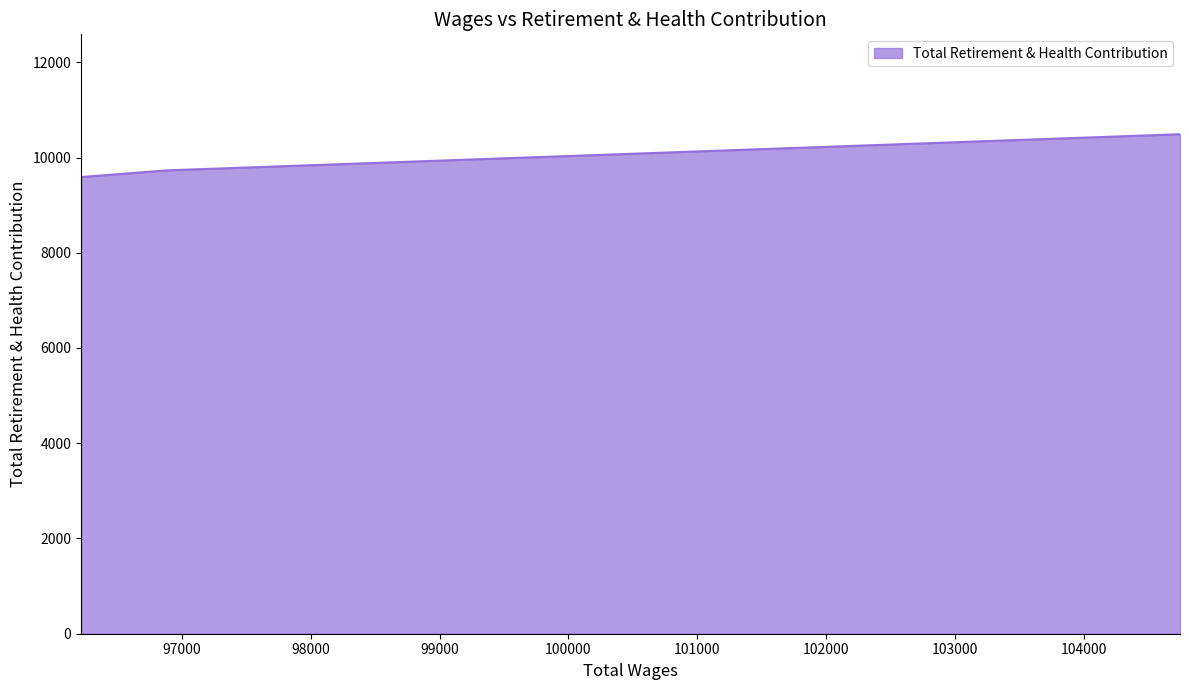

List the labels in order of value, largest first.

104744.0, 96890.0, 96219.0